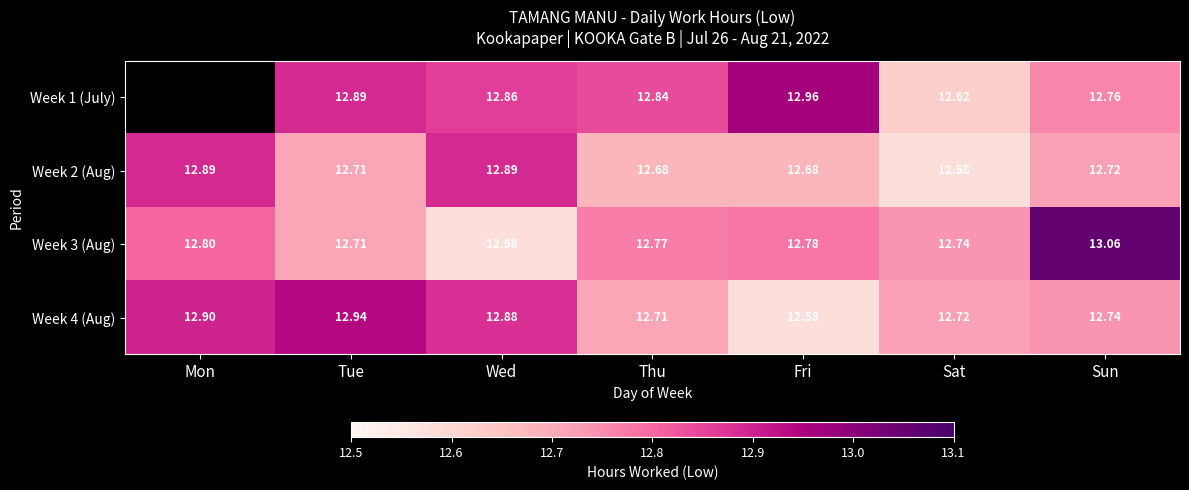

What is the approximate value of Week 2 (Aug) at Wed?

12.9